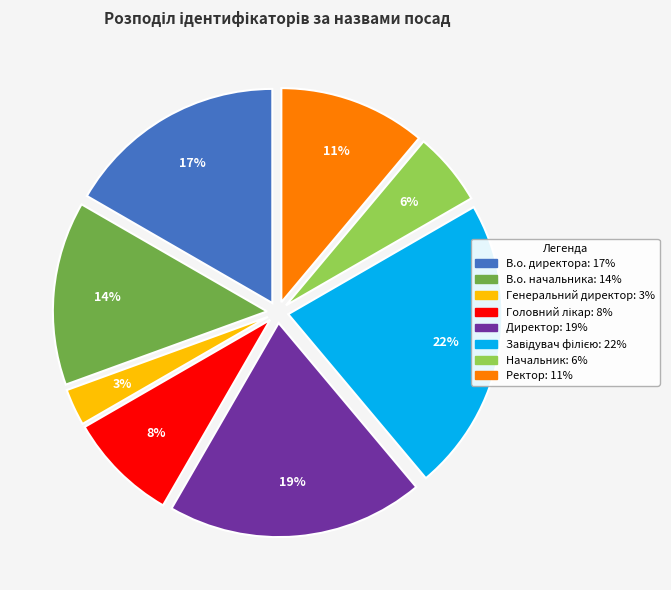

What percentage is the В.о. директора slice, to the nearest percent?

17%